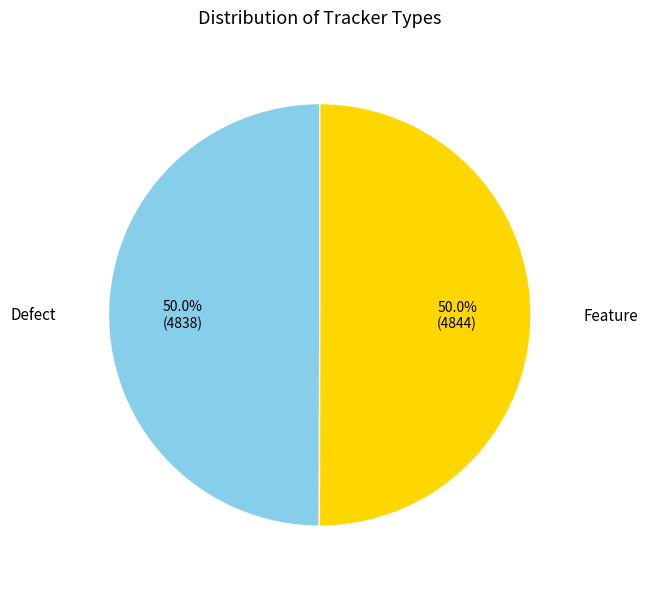

What is the total percentage of Defect and Feature?

100.0%